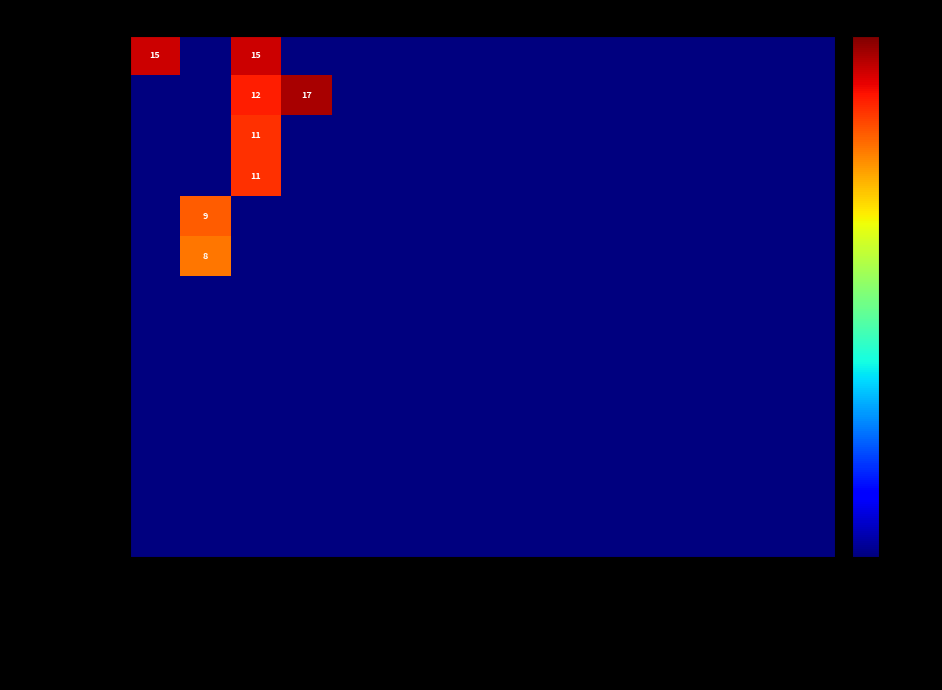

Which series has the largest total across all categories?

Török Karola